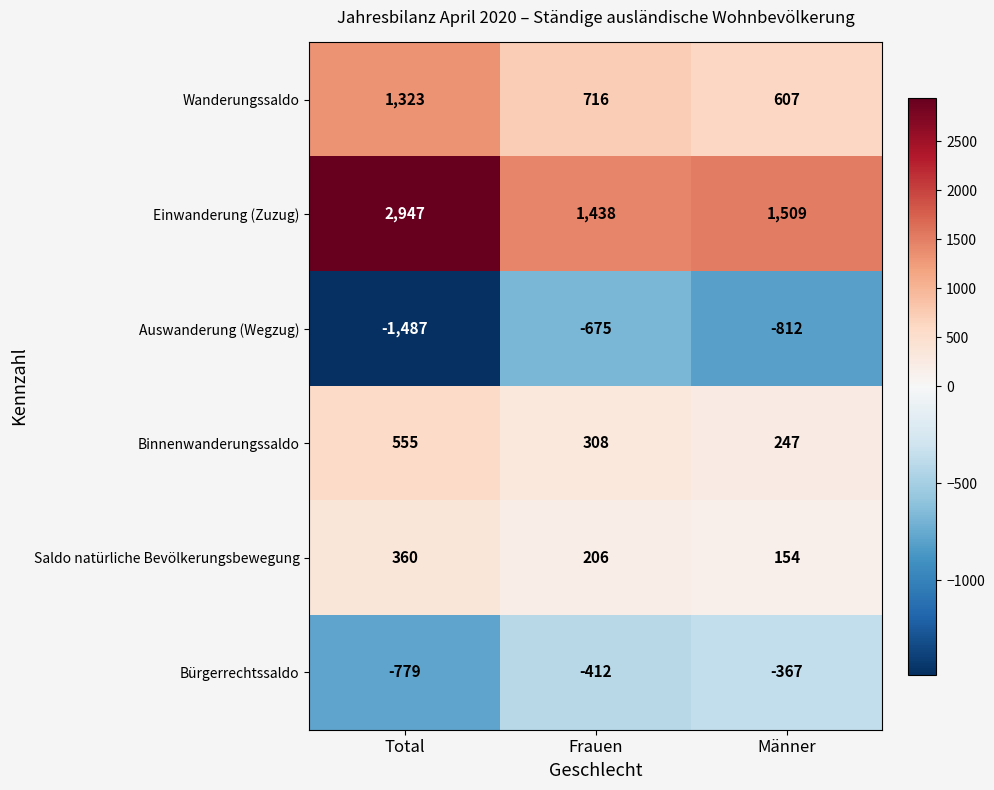

Reading right to left, what are all the values shown in this chart?

Wanderungssaldo: Männer=607	Frauen=716	Total=1323
Einwanderung (Zuzug): Männer=1509	Frauen=1438	Total=2947
Auswanderung (Wegzug): Männer=-812	Frauen=-675	Total=-1487
Binnenwanderungssaldo: Männer=247	Frauen=308	Total=555
Saldo natürliche Bevölkerungsbewegung: Männer=154	Frauen=206	Total=360
Bürgerrechtssaldo: Männer=-367	Frauen=-412	Total=-779